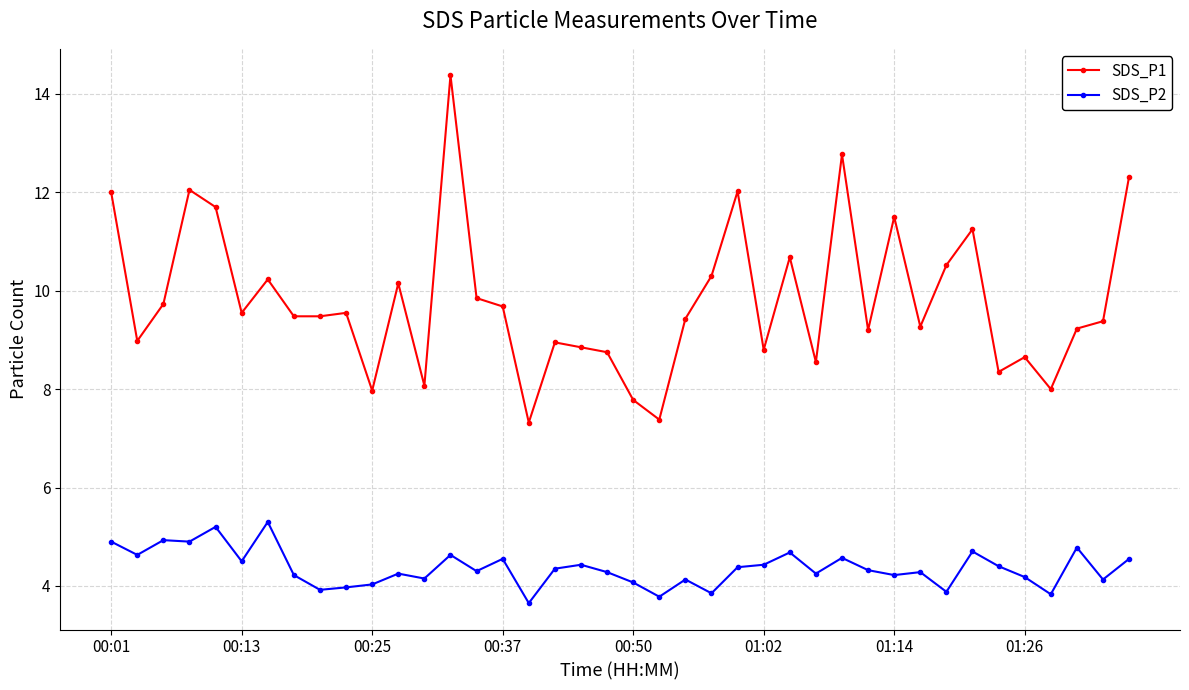

What is the greatest value displayed?

14.4